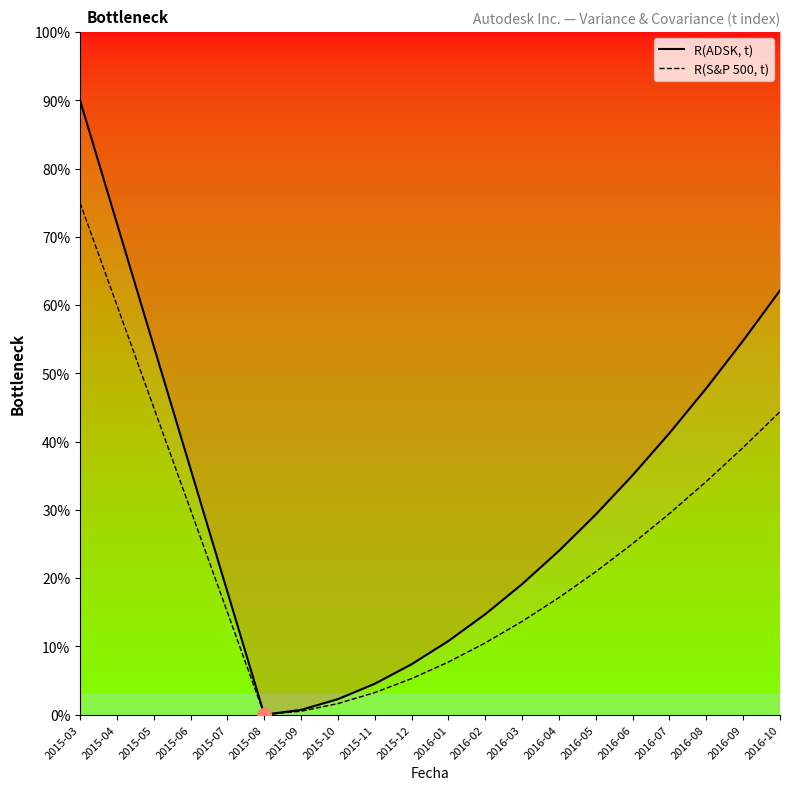

Which series has the largest total across all categories?

R(ADSK, t)